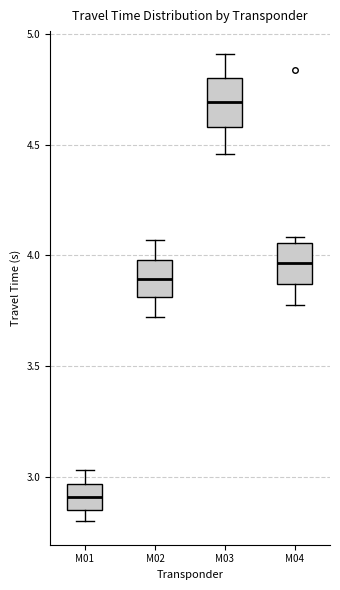

Reading left to right, read every box against the y-axis: the position of its median line, the range the box covers, and the ends of its whiskers. The values are not printed on the chart, so give them approximately, as read against the axis.

M01: median 2.90, box 2.85 to 2.95, whiskers 2.80 to 3.05
M02: median 3.90, box 3.80 to 4.00, whiskers 3.70 to 4.05
M03: median 4.70, box 4.60 to 4.80, whiskers 4.45 to 4.90
M04: median 3.95, box 3.85 to 4.05, whiskers 3.80 to 4.10